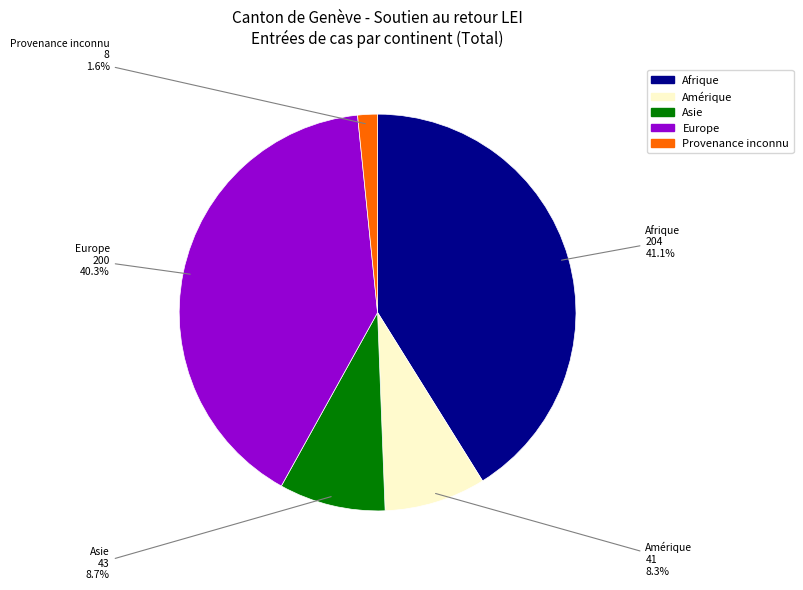

Is there a majority slice in this chart?

No